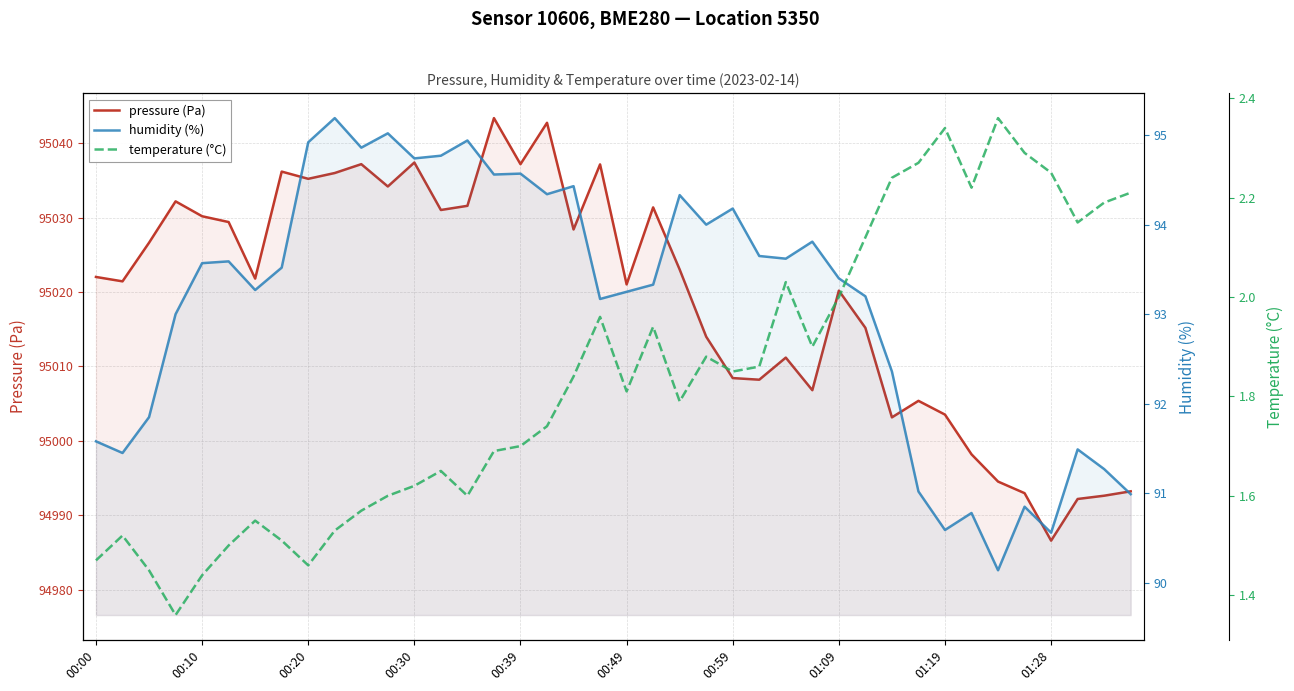

List the series in order of their peak value, highest first.

pressure (Pa), humidity (%), temperature (°C)